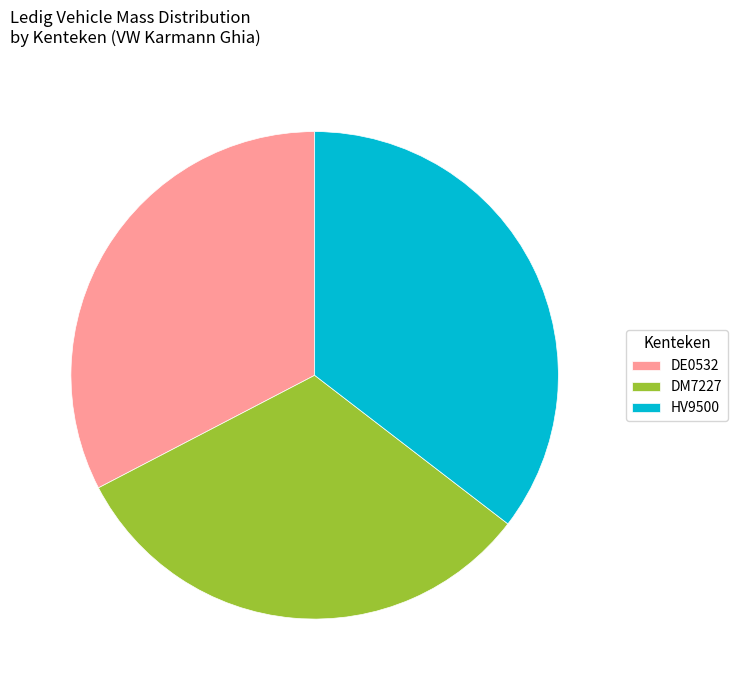

Does DE0532 represent more than half of the total?

No